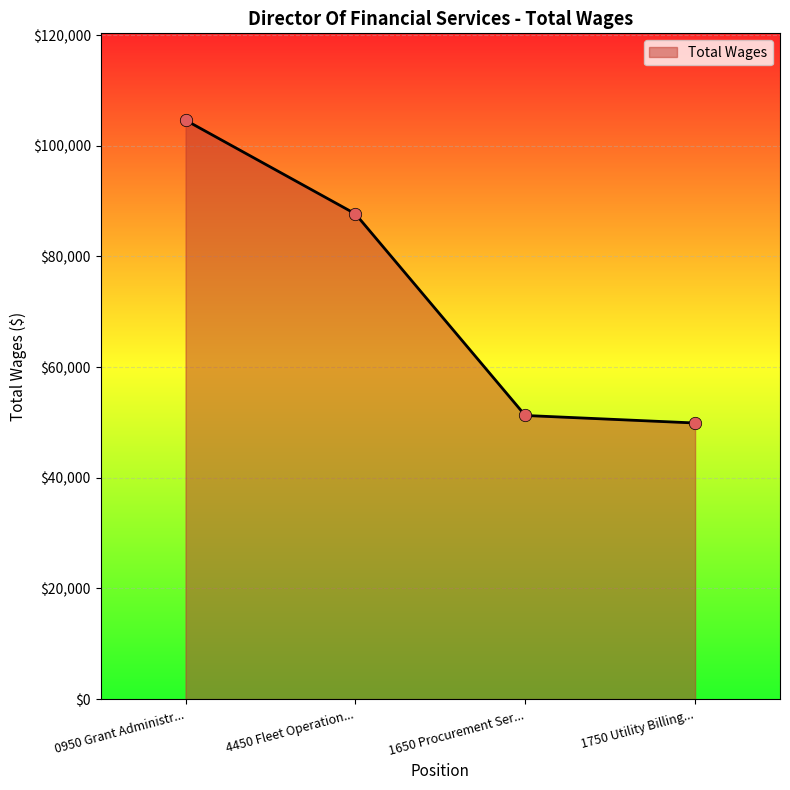

What is the ratio of the value at 1650 Procurement Ser... to the value at 1750 Utility Billing...?

1.0